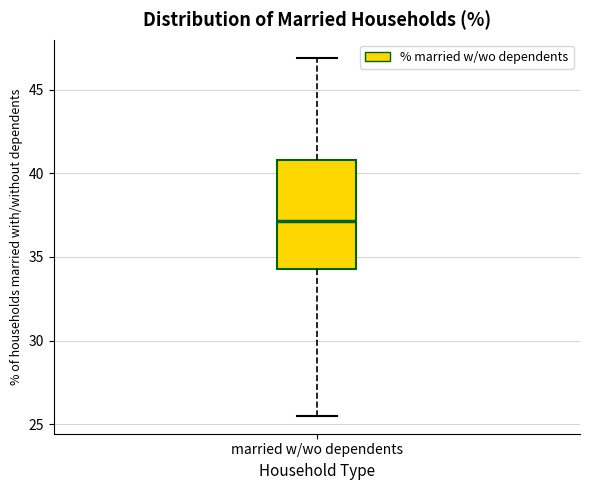

Transcribe this box plot: give where the median line is, the range the box spans, and where the two whiskers end, as read against the y-axis. The values are not printed on the chart, so give them approximately, as read against the axis.

median 37.0, box 34.5 to 41.0, whiskers 25.5 to 47.0